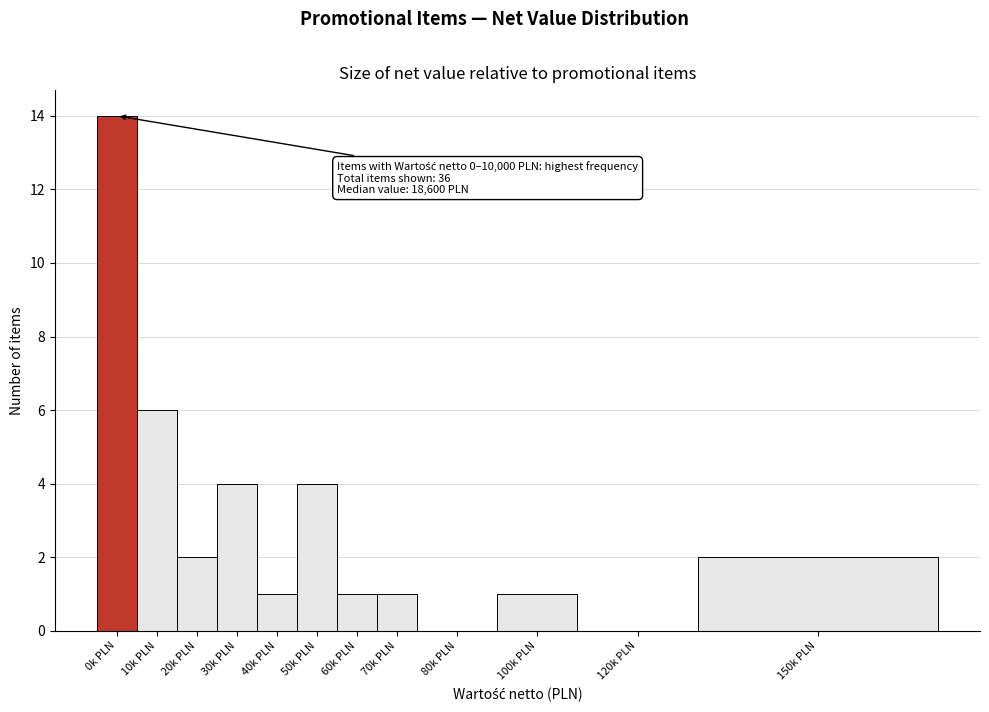

Reading left to right, what are all the values shown in this chart?

0k PLN=14	10k PLN=6	20k PLN=2	30k PLN=4	40k PLN=1	50k PLN=4	60k PLN=1	70k PLN=1	80k PLN=0	100k PLN=1	120k PLN=0	150k PLN=2